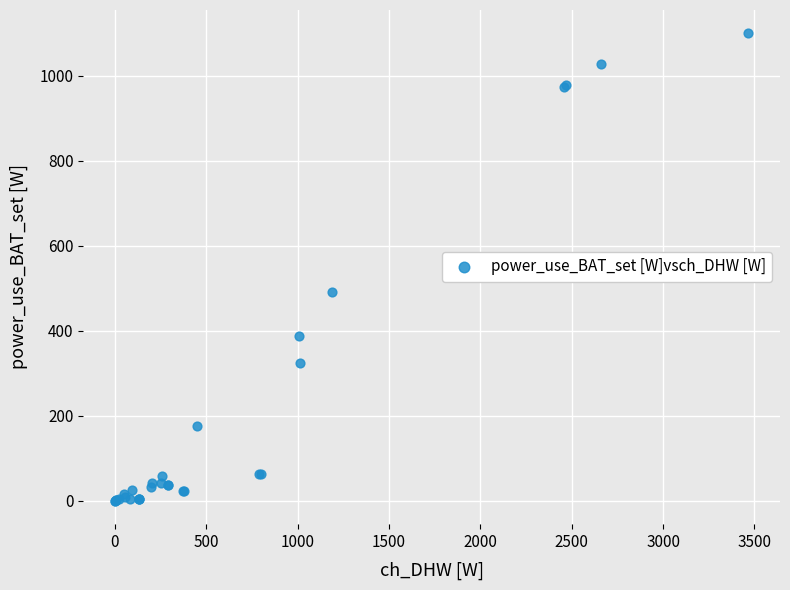

What Y value in the scatter plot is closest to 550?

491.7